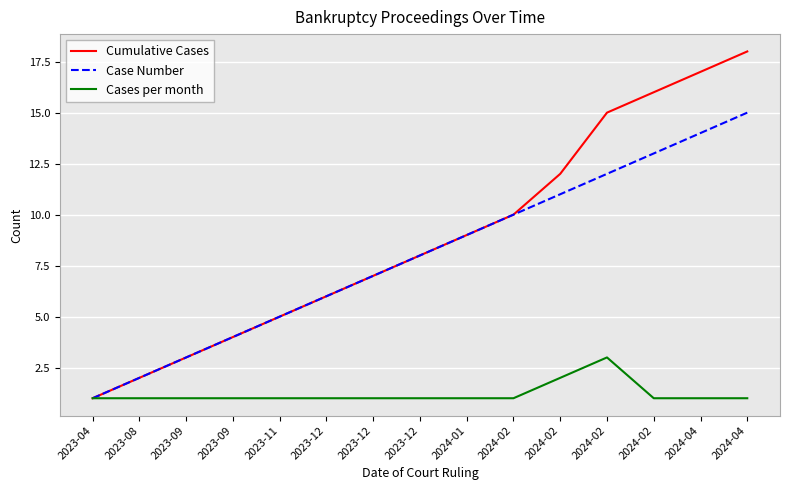

The value of Cumulative Cases at 2023-09 is 4. True or false?

True